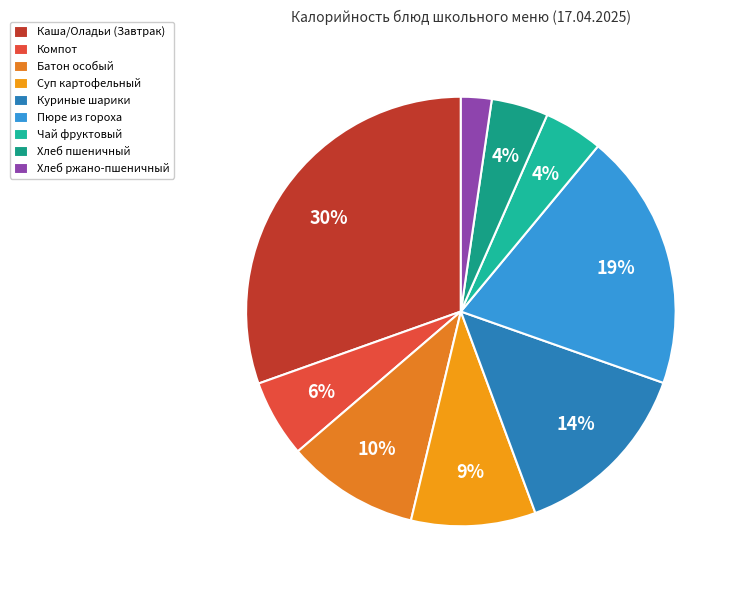

What percentage do Компот and Хлеб пшеничный together represent?

10.1%